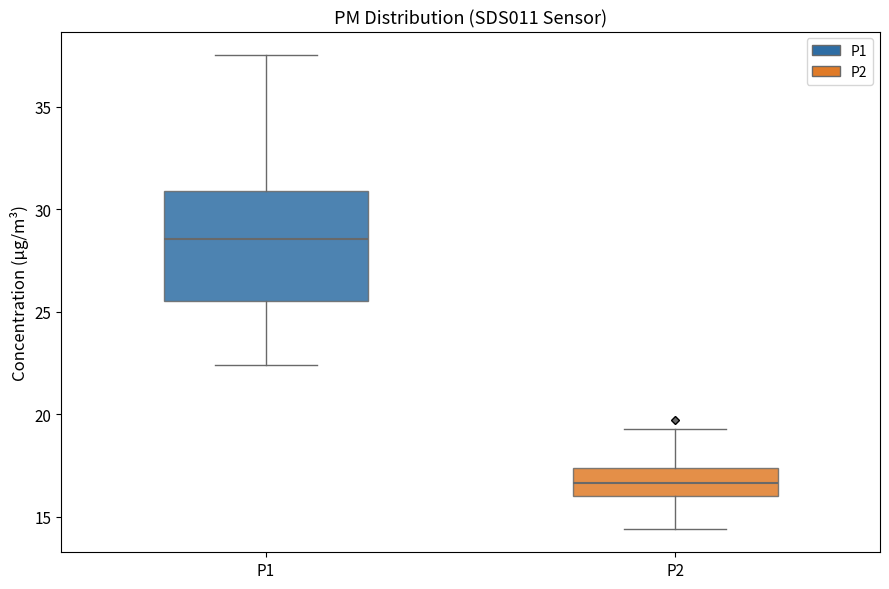

Reading left to right, transcribe this box plot: for each box, give where its median line is, the range the box spans, and where its two whiskers end, as read against the y-axis. The values are not printed on the chart, so give them approximately, as read against the axis.

P1: median 28.5, box 25.5 to 31.0, whiskers 22.5 to 37.5
P2: median 16.5, box 16.0 to 17.5, whiskers 14.5 to 19.5